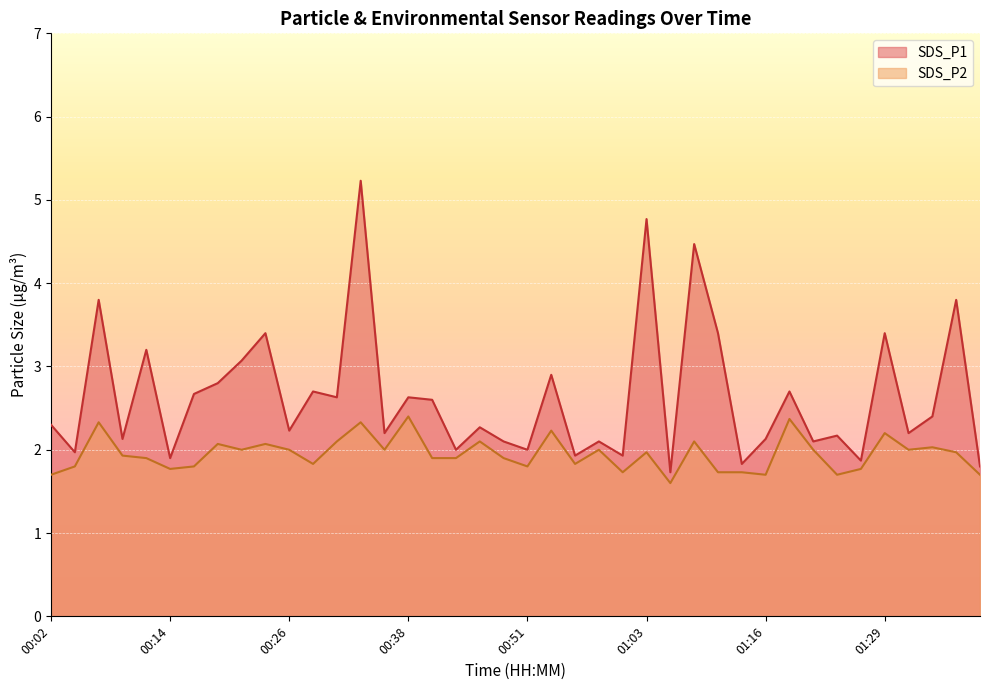

List the series in order of their peak value, lowest first.

SDS_P2, SDS_P1